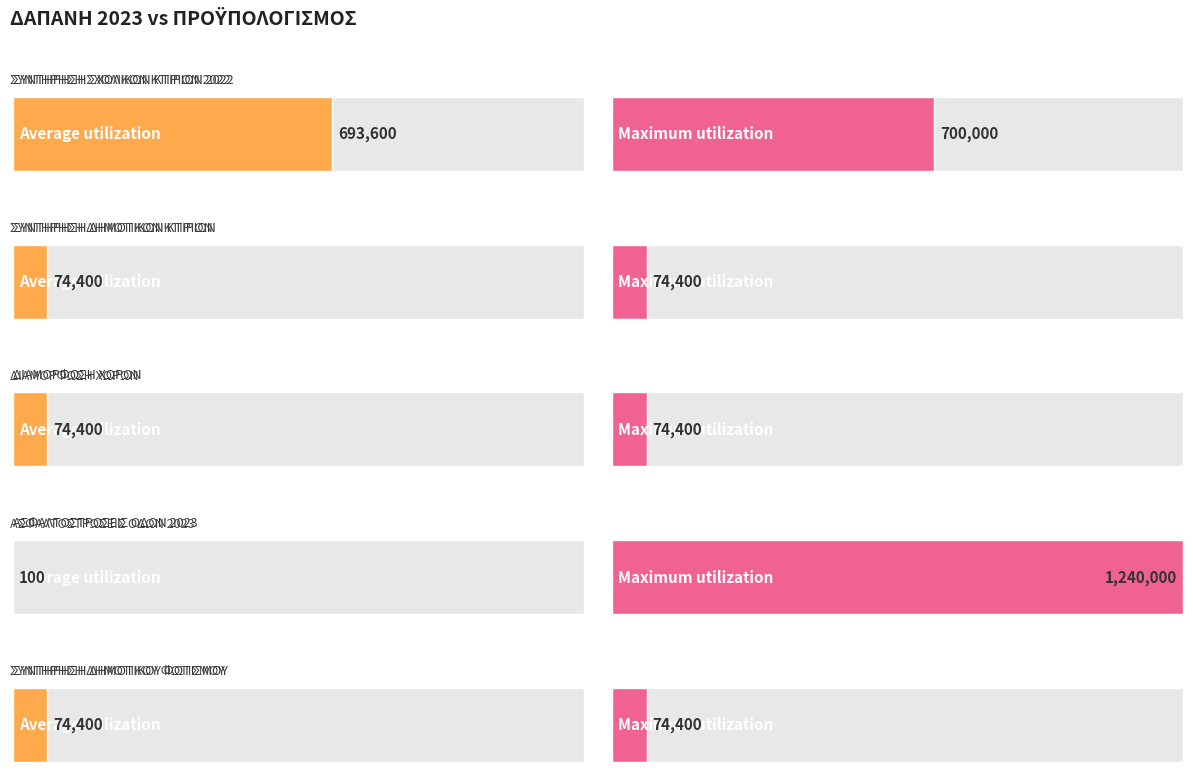

Rank the categories by Maximum utilization value from highest to lowest.

ΑΣΦΑΛΤΟΣΤΡΩΣΕΙΣ ΟΔΩΝ 2023, ΣΥΝΤΗΡΗΣΗ ΣΧΟΛΙΚΩΝ ΚΤΙΡΙΩΝ 2022, ΣΥΝΤΗΡΗΣΗ ΔΗΜΟΤΙΚΩΝ ΚΤΙΡΙΩΝ, ΔΙΑΜΟΡΦΩΣΗ ΧΩΡΩΝ, ΣΥΝΤΗΡΗΣΗ ΔΗΜΟΤΙΚΟΥ ΦΩΤΙΣΜΟΥ